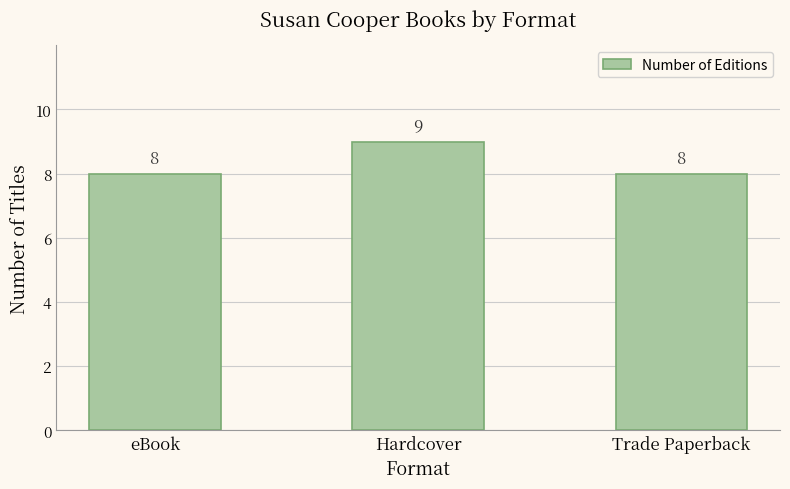

Count the values in the range 8 to 9.

3